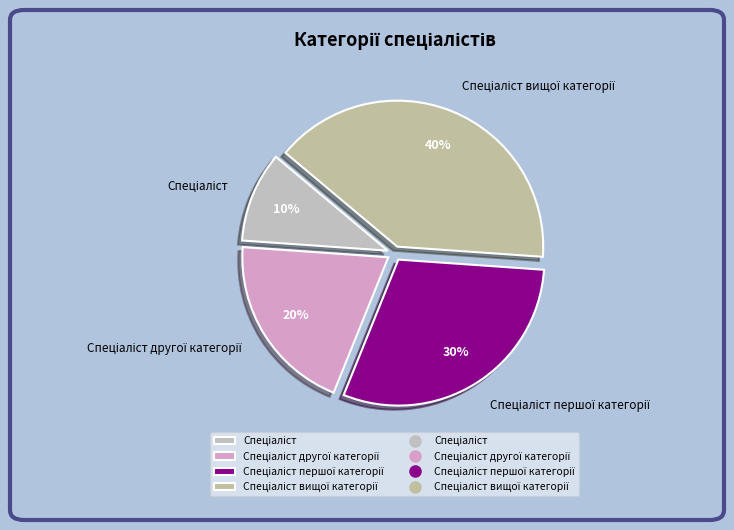

To the nearest percent, what is the difference between the largest and smallest slice percentages?

30%